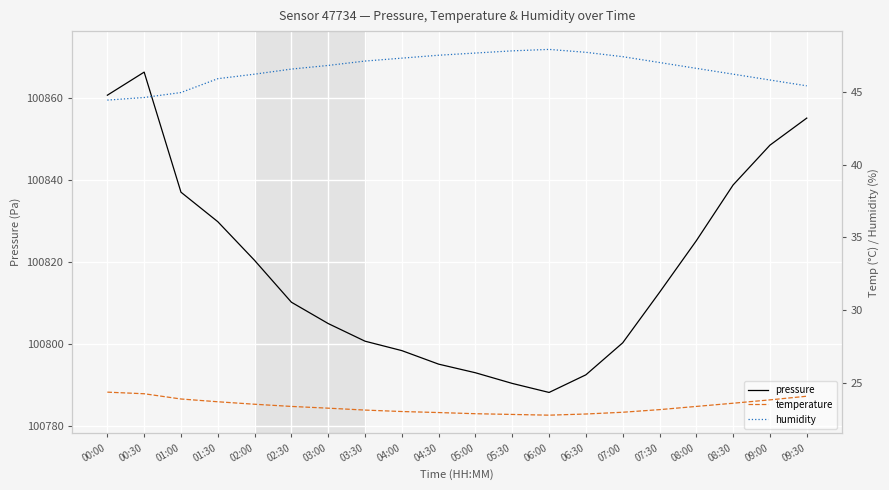

What is the difference between the highest and lowest values at 08:30?

100815.3